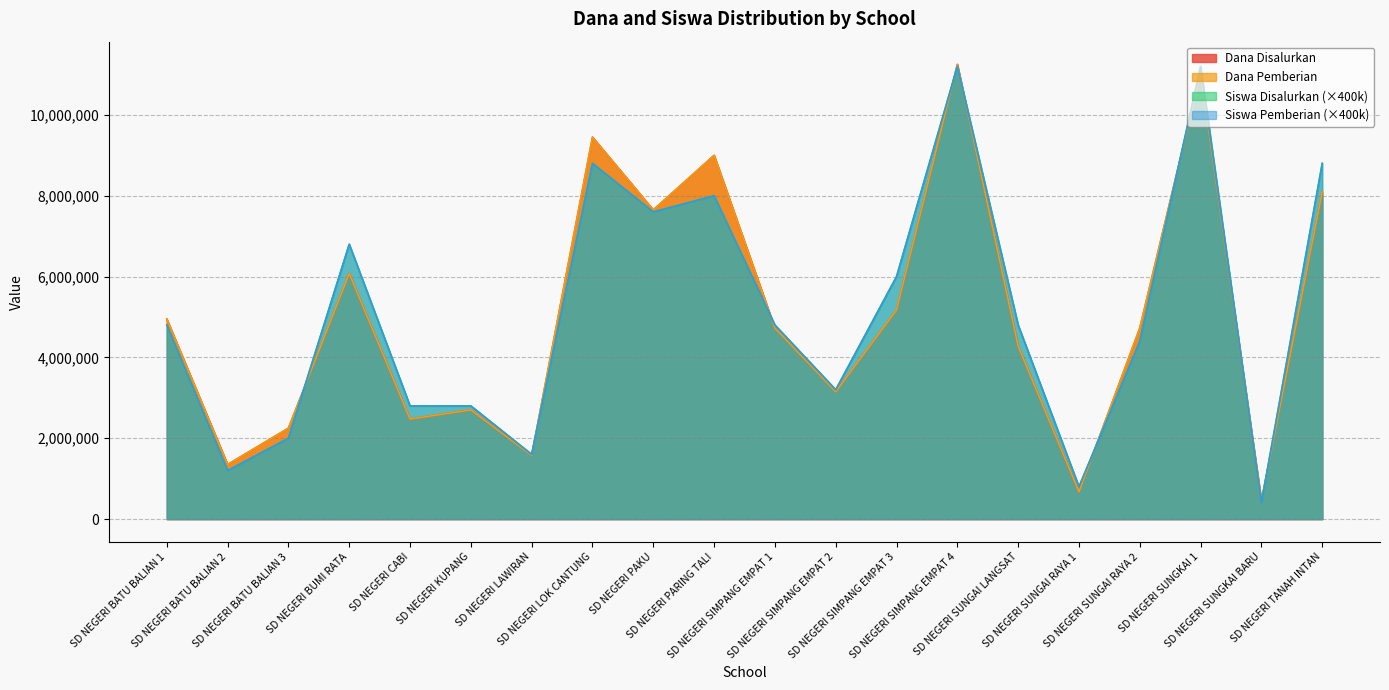

How many lines are shown in the chart?

4